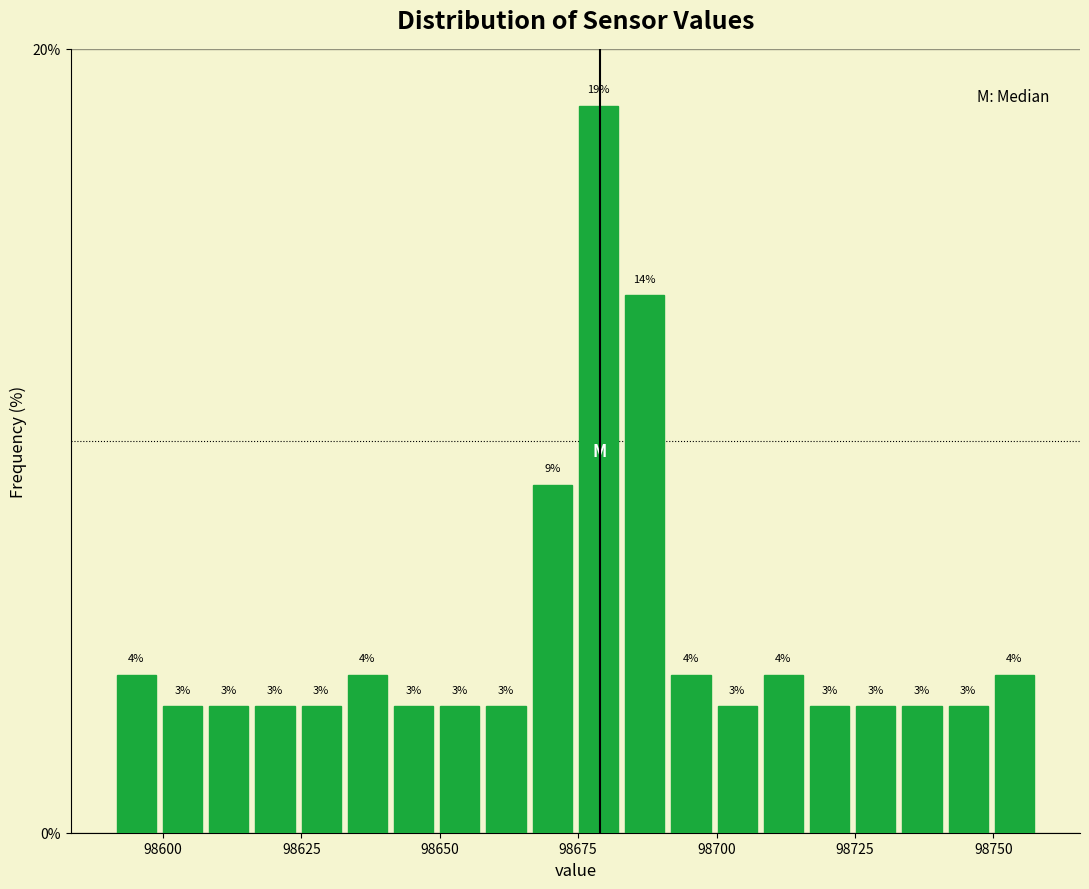

Around what value on the x-axis is the tallest bar? Give the approximate position of its centre, as read against the axis.

98680